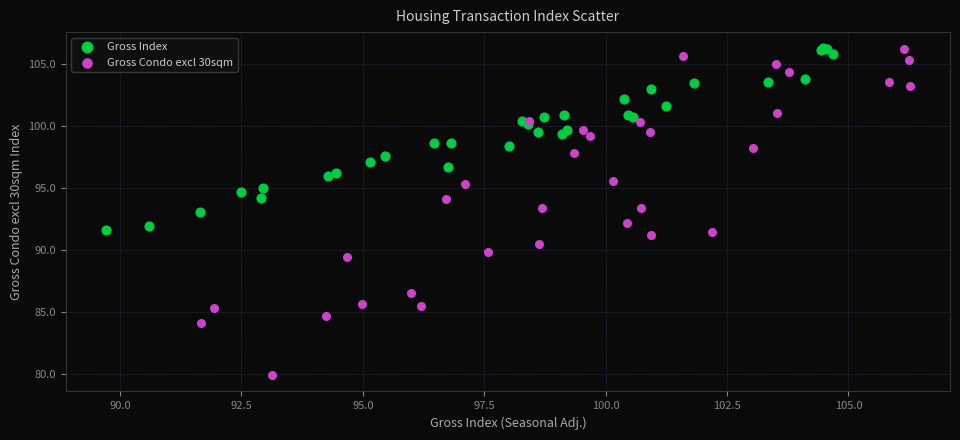

Which series reaches the minimum Y coordinate?

Gross Condo excl 30sqm